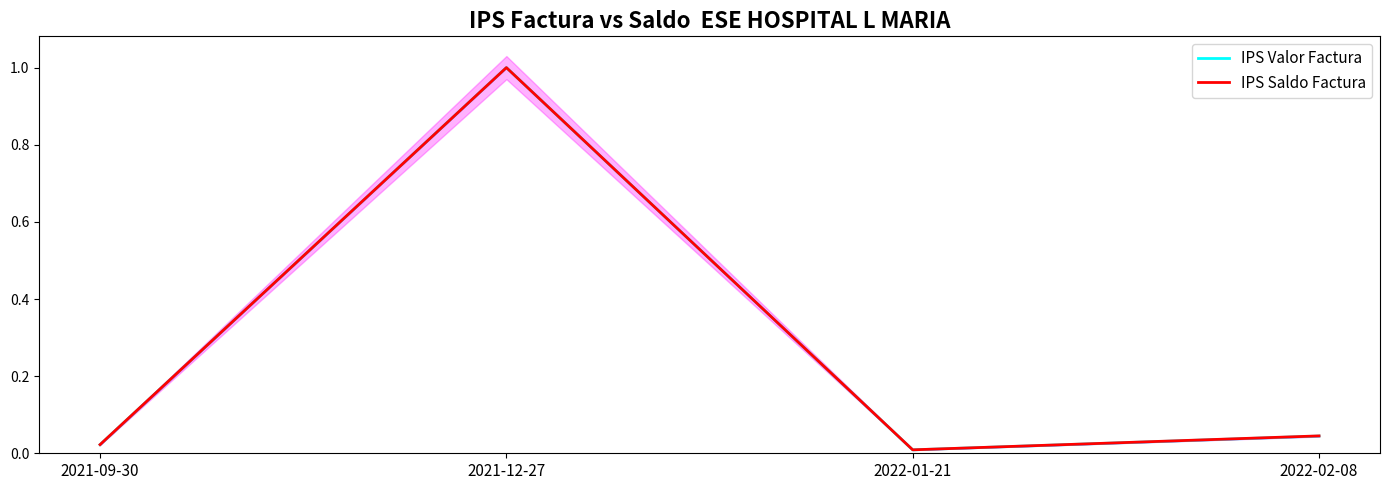

Rank the series by their maximum value, from lowest to highest.

IPS Valor Factura, IPS Saldo Factura